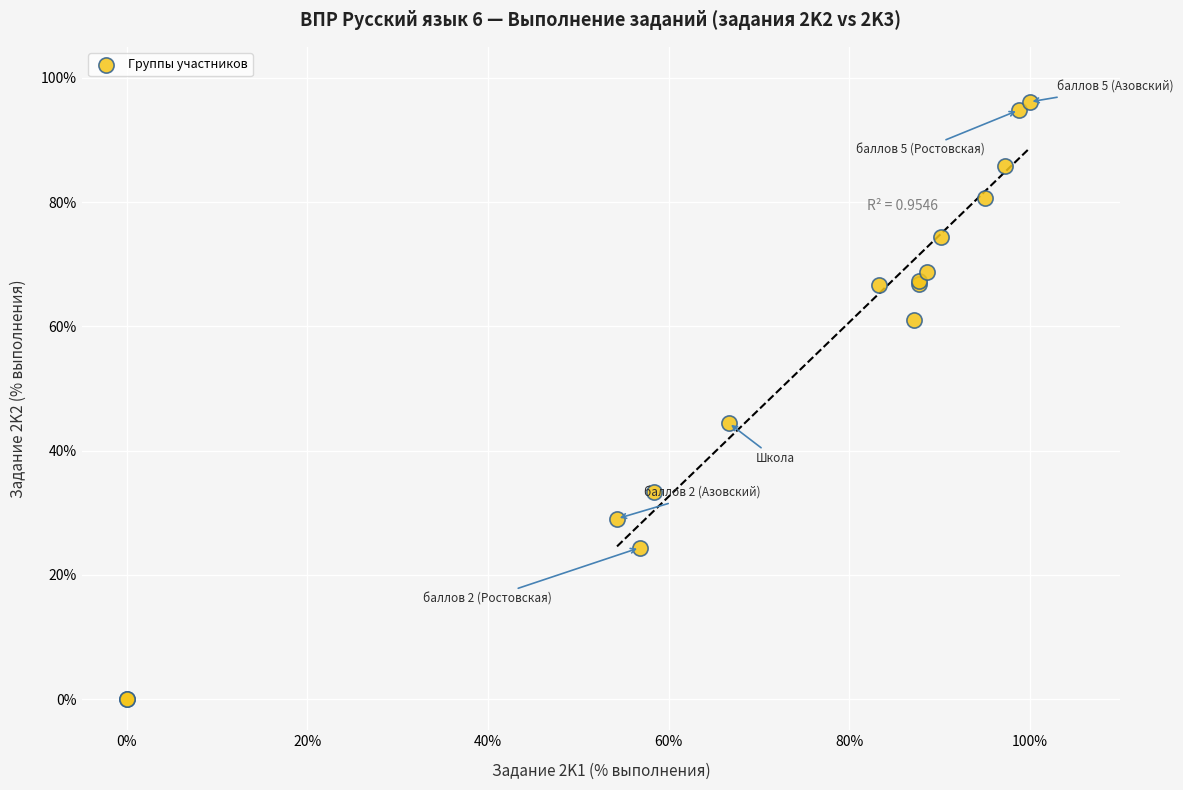

What Y value in the scatter plot is closest to 48?

44.4